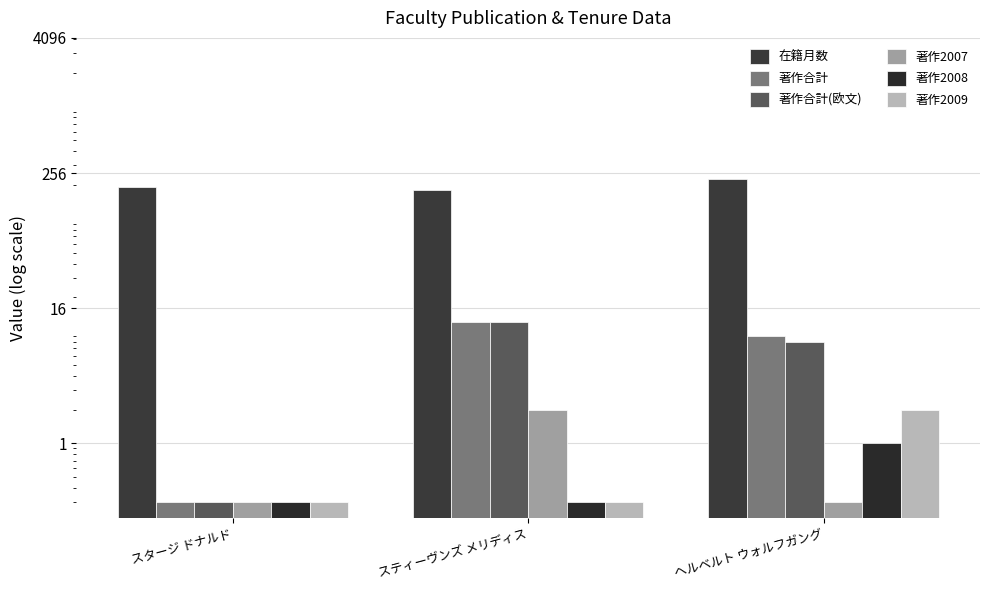

What is the approximate value of 著作2009 at ヘルベルト ウォルフガング?

2.0